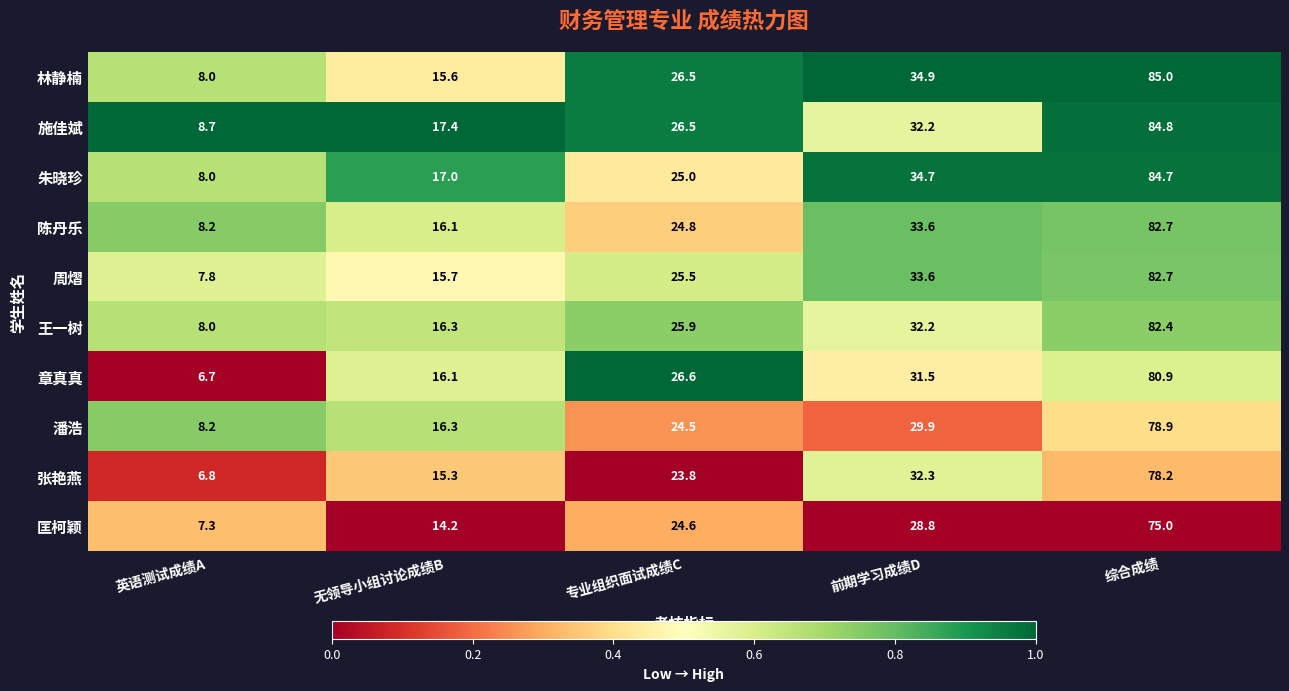

At which category is the sum across all series the highest?

综合成绩